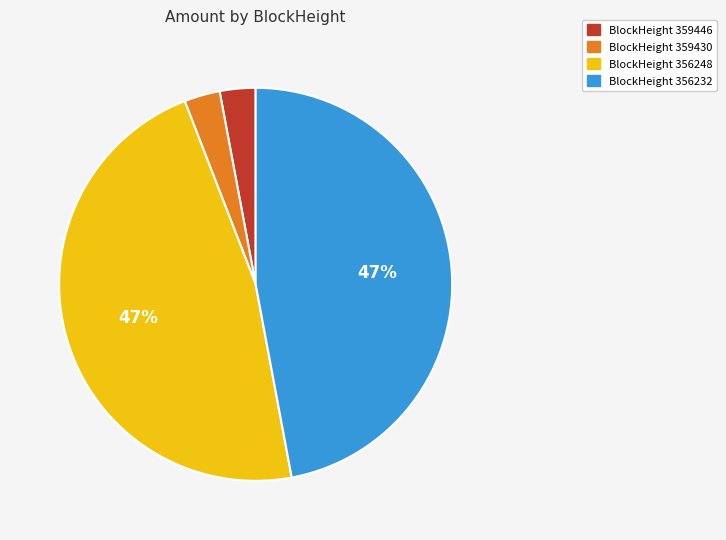

To the nearest percent, what is the difference between the largest and smallest slice percentages?

44%